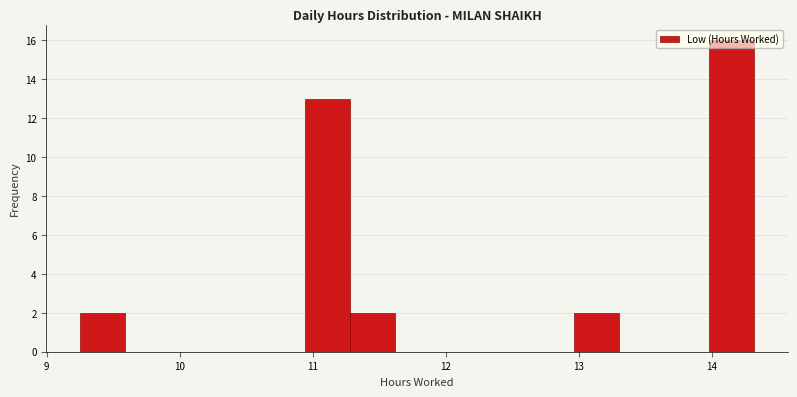

Read against the x-axis, roughly where is the centre of the tallest bar?

14.2